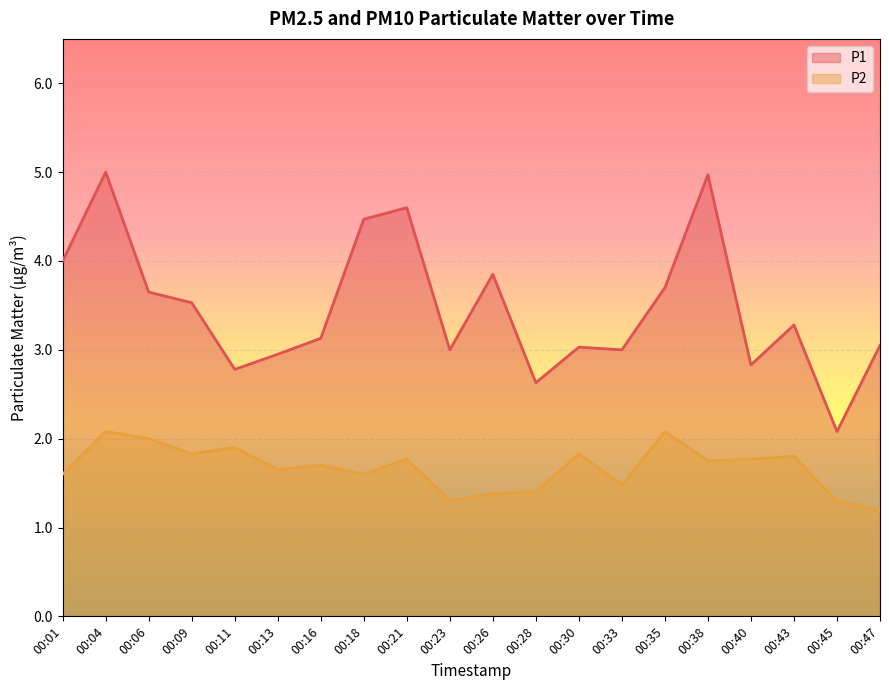

List the series in order of their peak value, highest first.

P1, P2